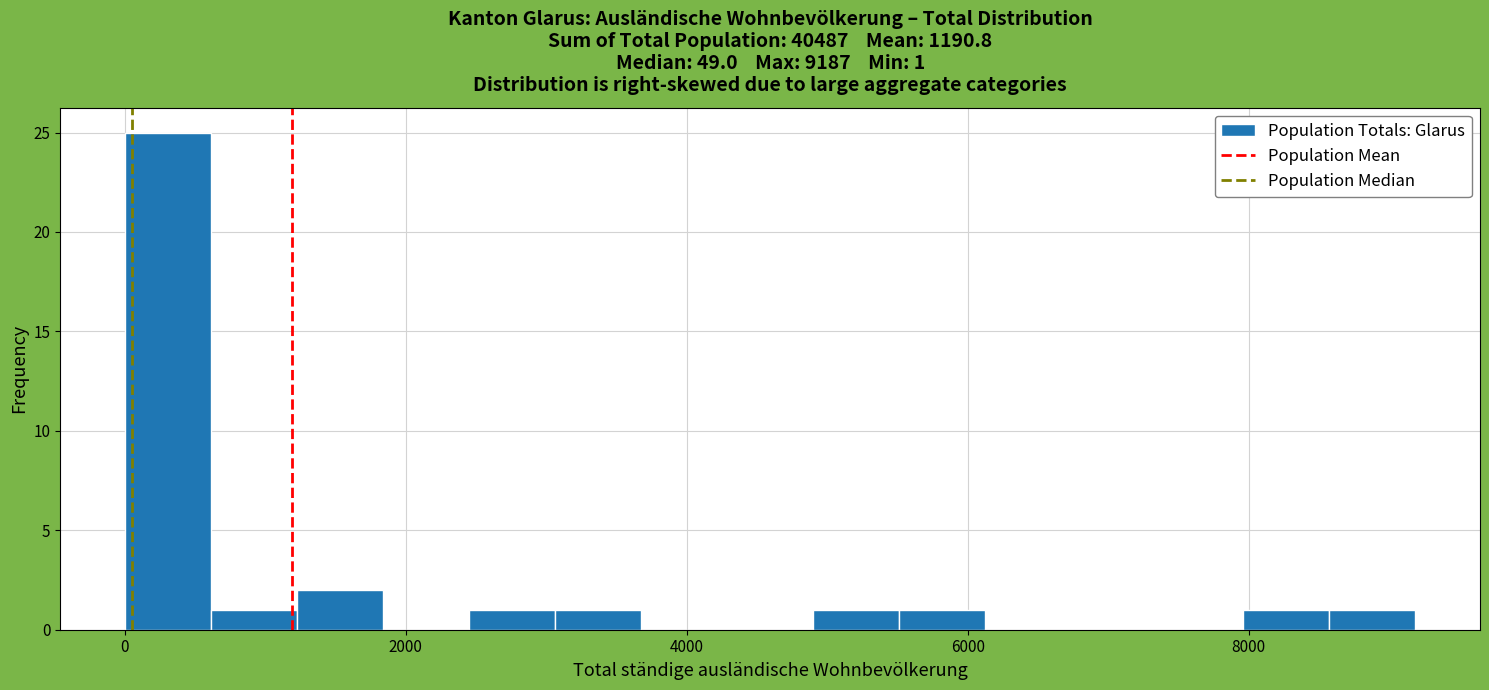

Around what value on the x-axis is the tallest bar? Give the approximate position of its centre, as read against the axis.

400